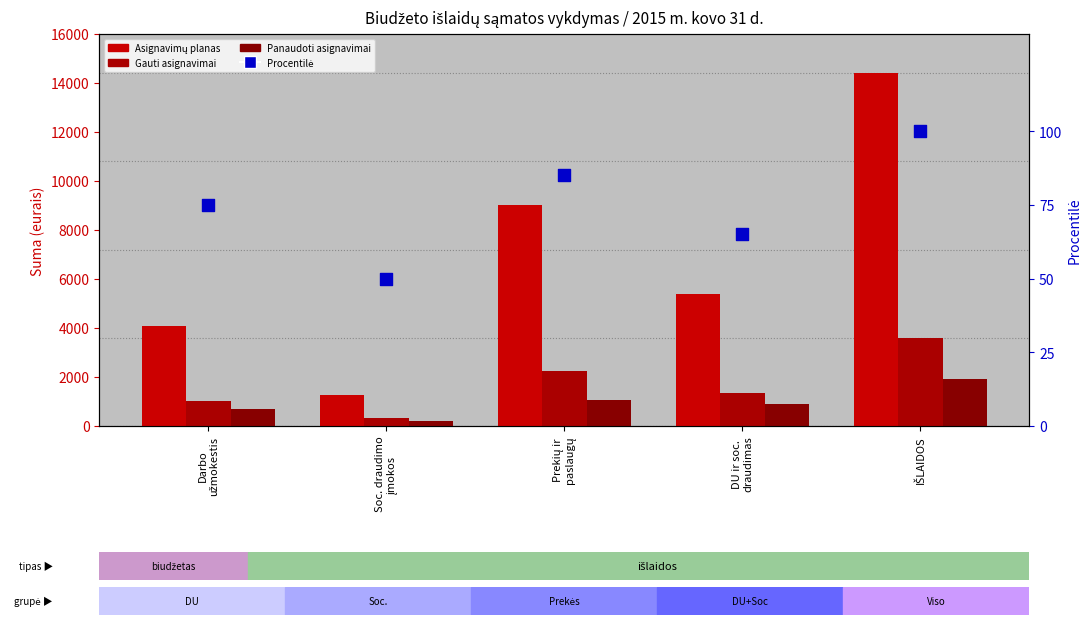

Which series has the largest total across all categories?

Asignavimų planas